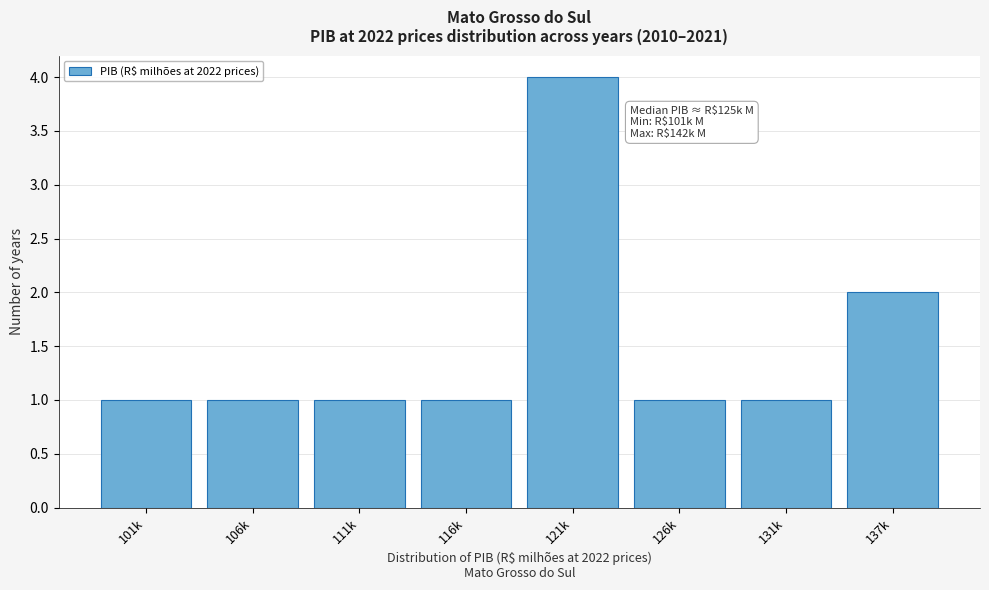

Reading left to right, what are all the values shown in this chart?

1	1	1	1	4	1	1	2